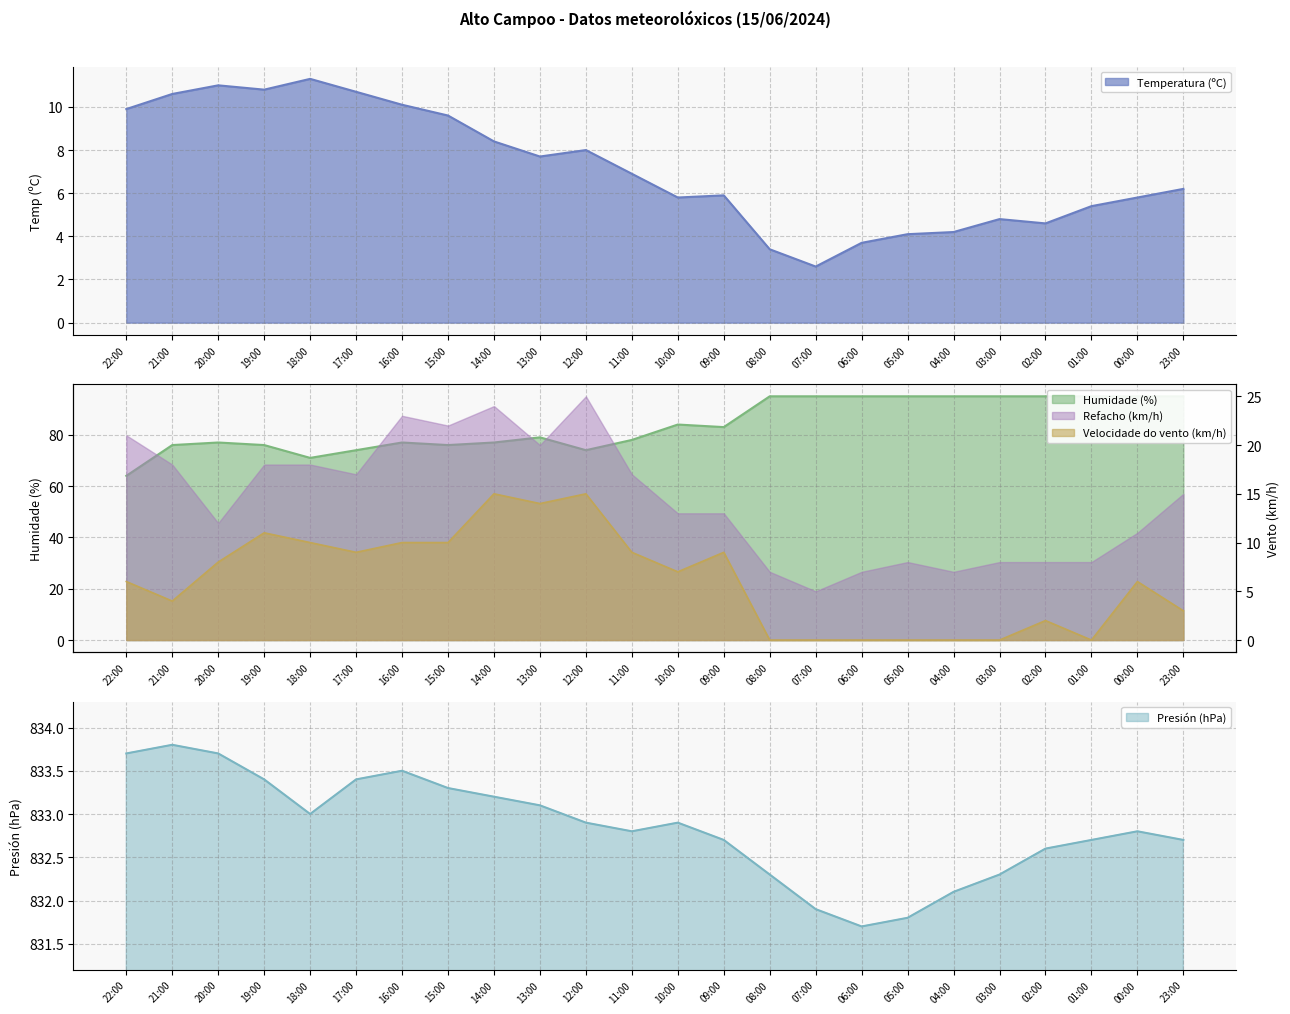

True or false: Temperatura (ºC) and Presión (hPa) cross at least once.

False